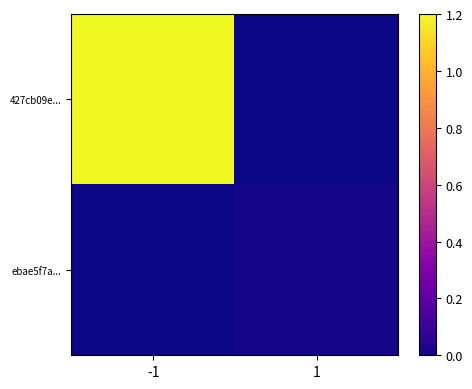

What is the greatest value displayed?

1.2